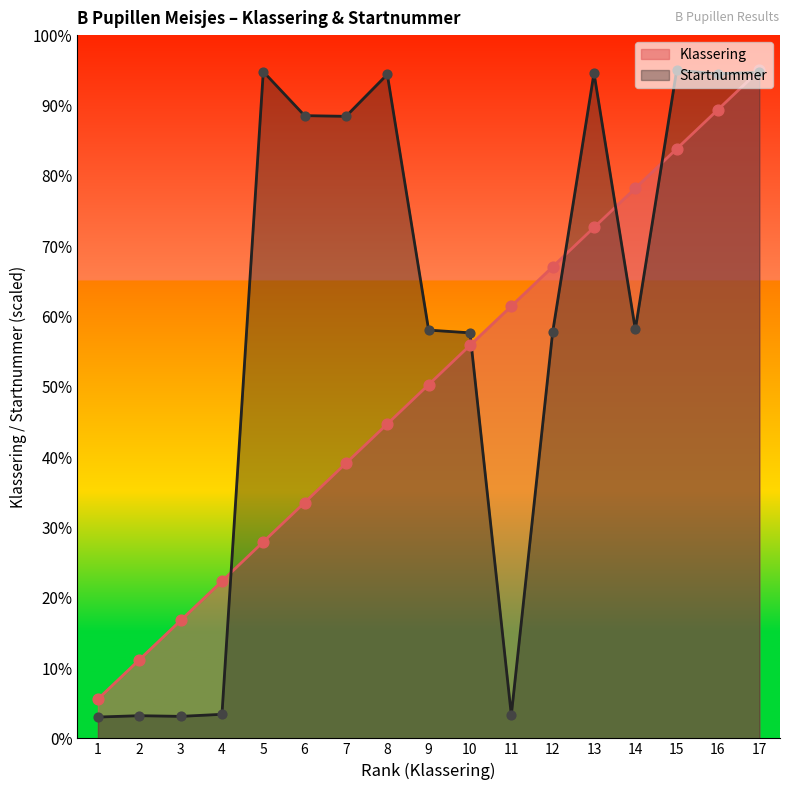

Which series has the largest total across all categories?

Startnummer